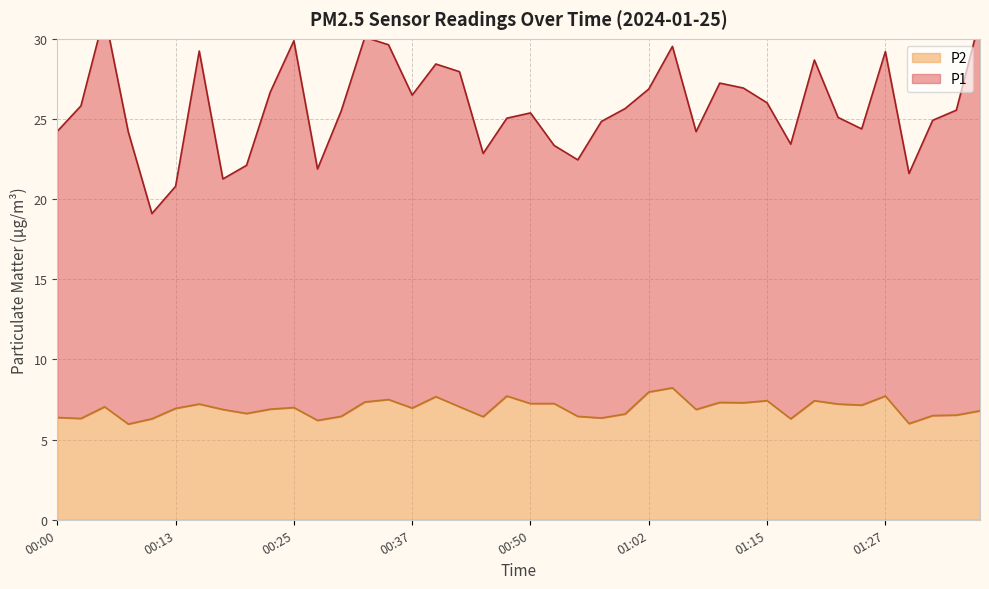

What is the spread (max minus min) of values at 00:15?

22.0